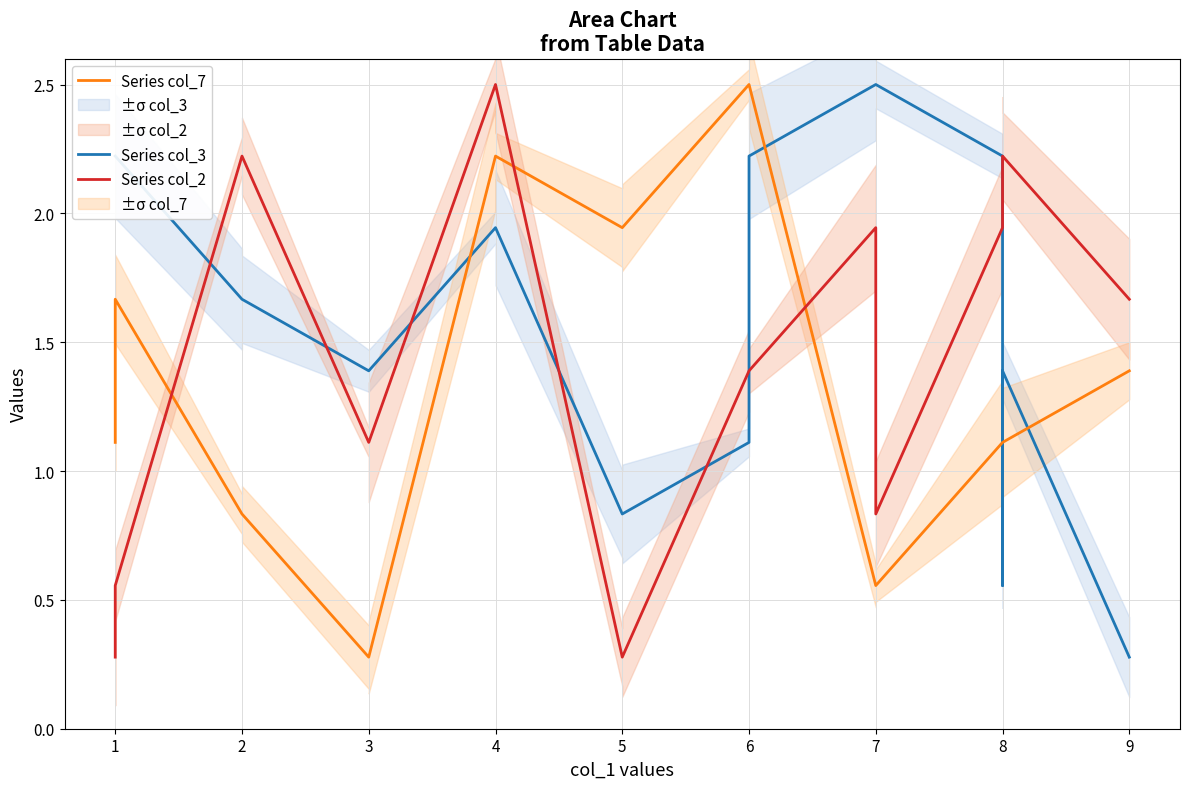

The value of Series col_2 at 9 is 2.8. True or false?

False